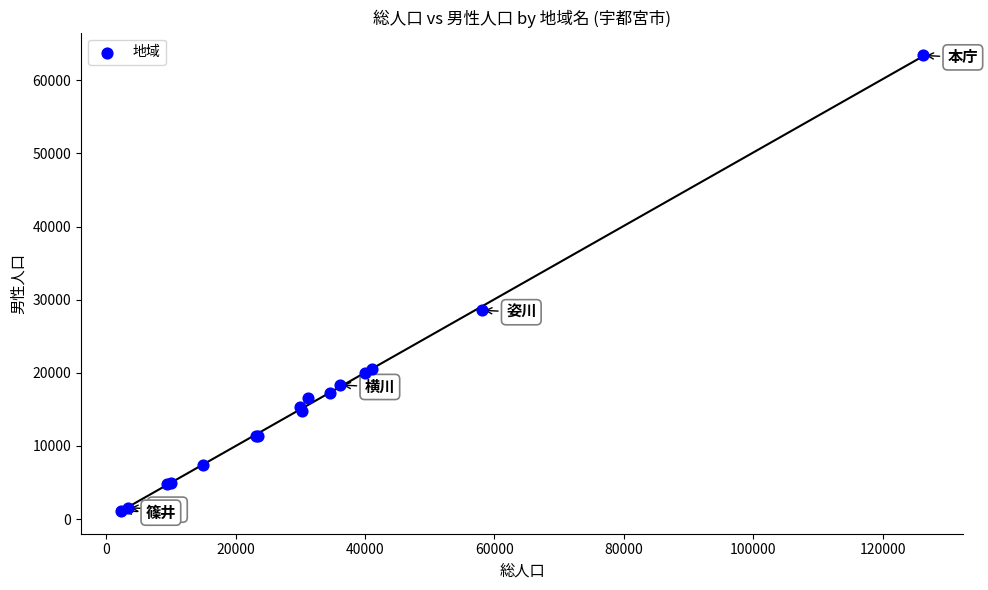

What Y value in the scatter plot is closest to 32277?

28558